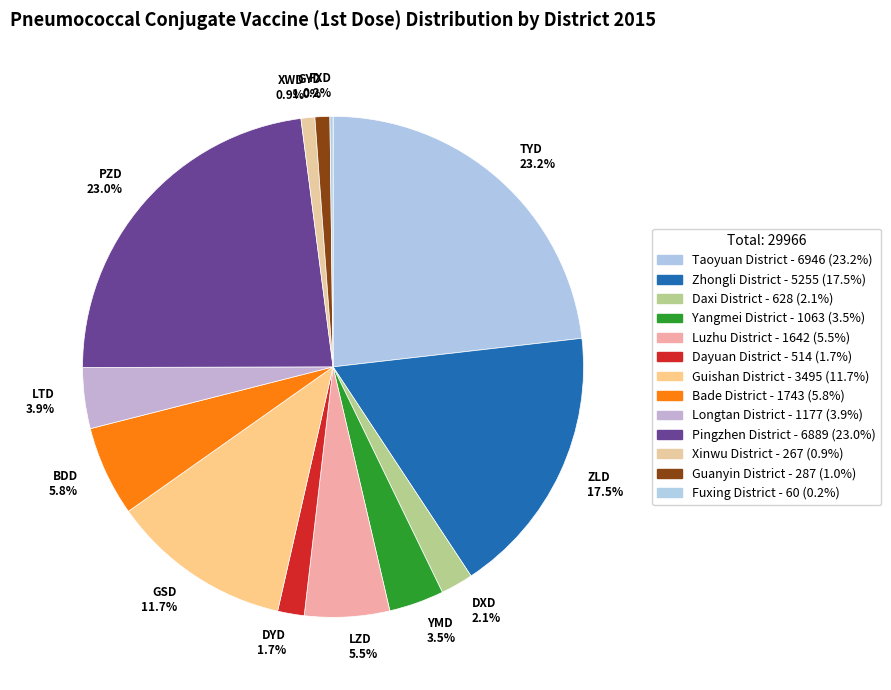

Which has a higher value, GSD 11.7% or PZD 23.0%?

PZD 23.0%